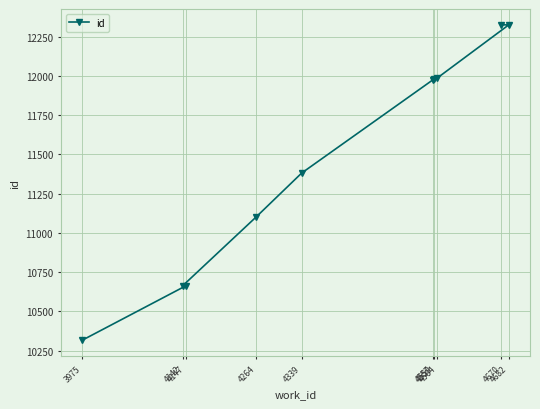

What is the difference between the maximum and minimum values?

2009